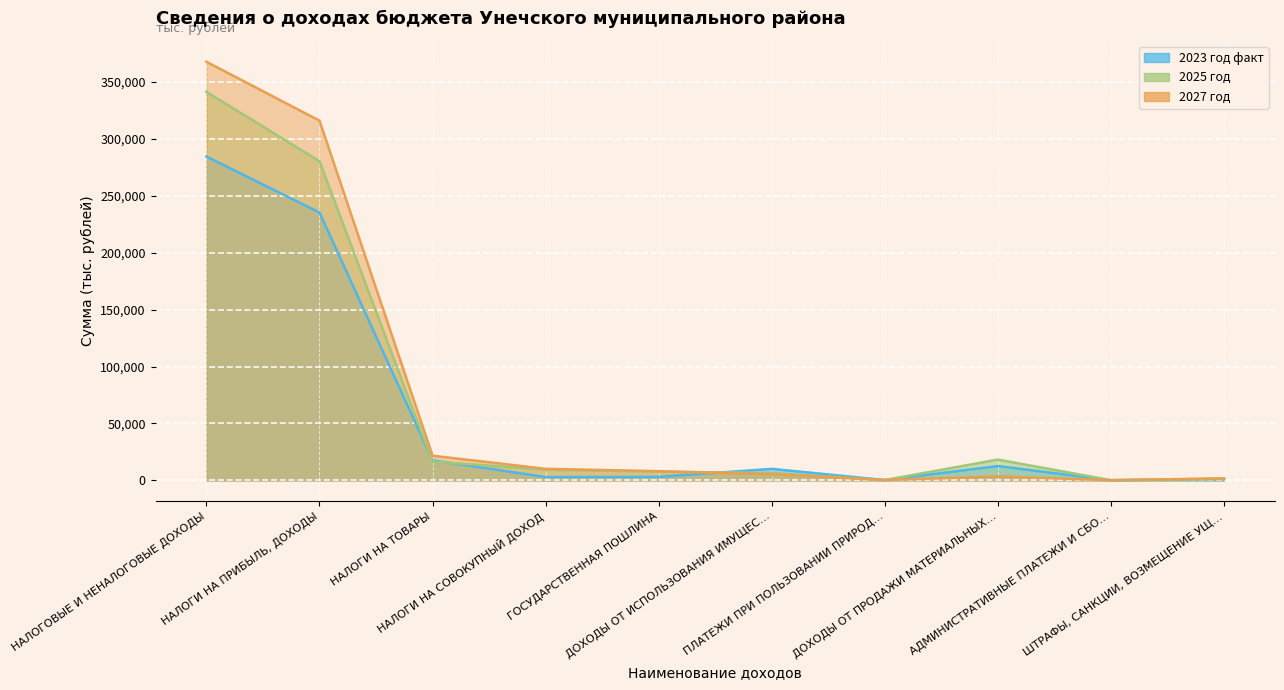

What is the total value across all series at ГОСУДАРСТВЕННАЯ ПОШЛИНА?

19031